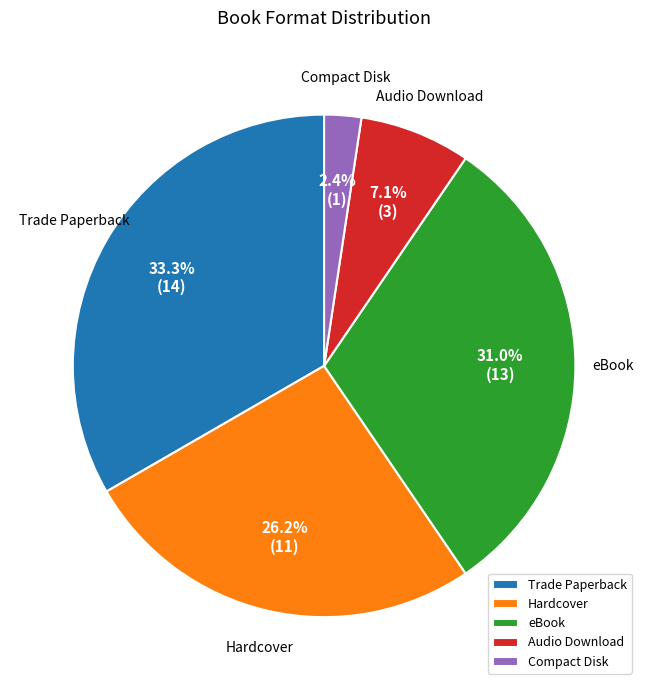

Rank the categories by value from lowest to highest.

Compact Disk, Audio Download, Hardcover, eBook, Trade Paperback